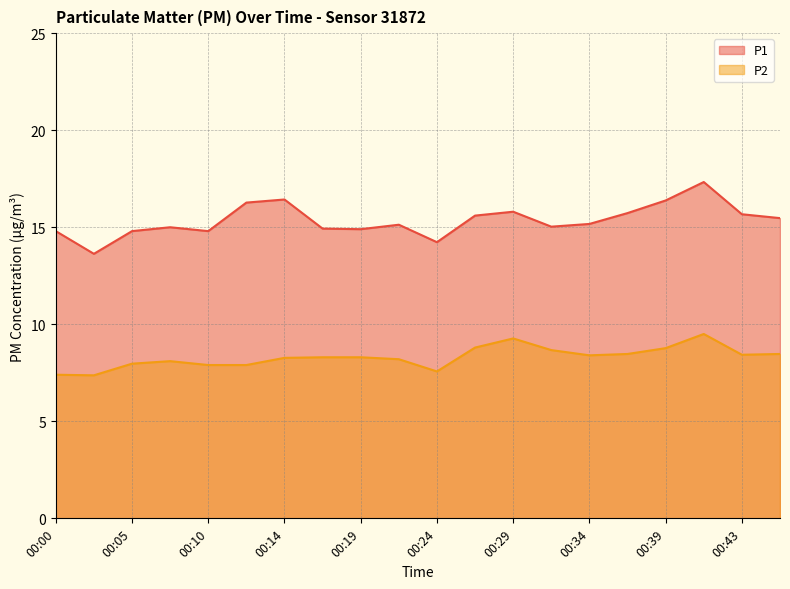

How many interior local peaks does the P1 series have?

5